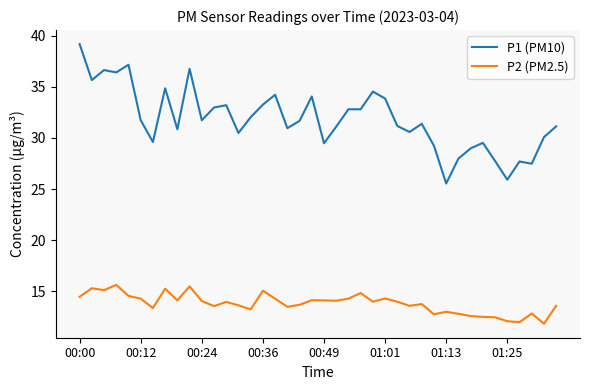

Which series has the largest total across all categories?

P1 (PM10)